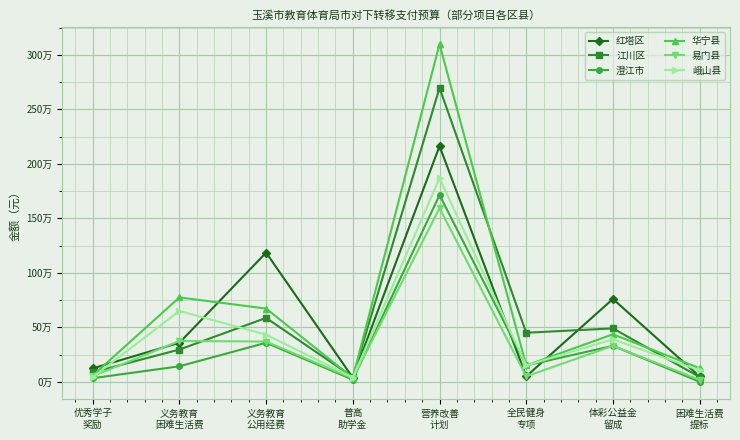

Does the chart have visible grid lines?

Yes